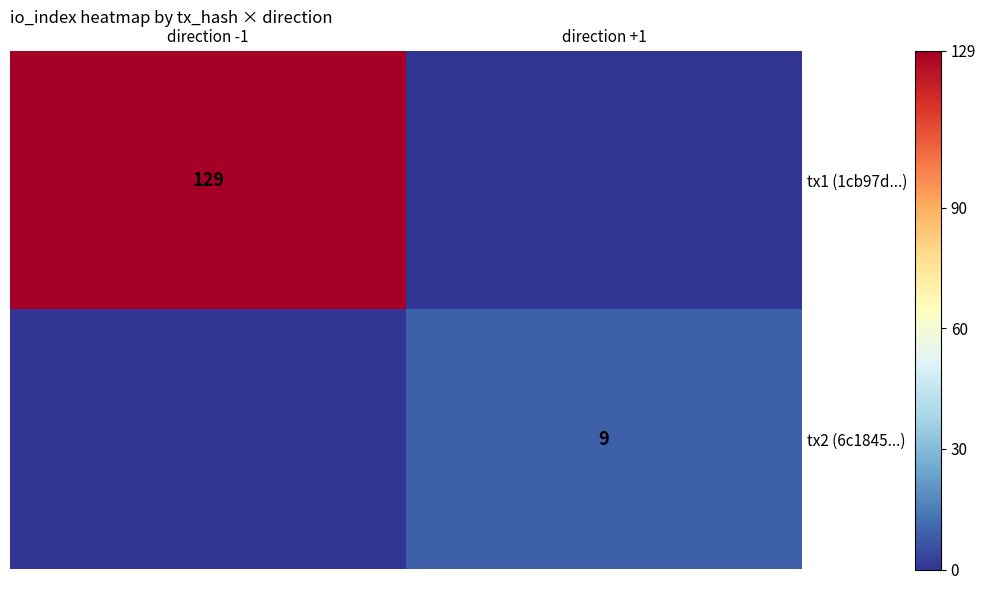

Is the value of tx2 (6c1845...) at direction +1 greater than the value of tx1 (1cb97d...) at direction -1?

No